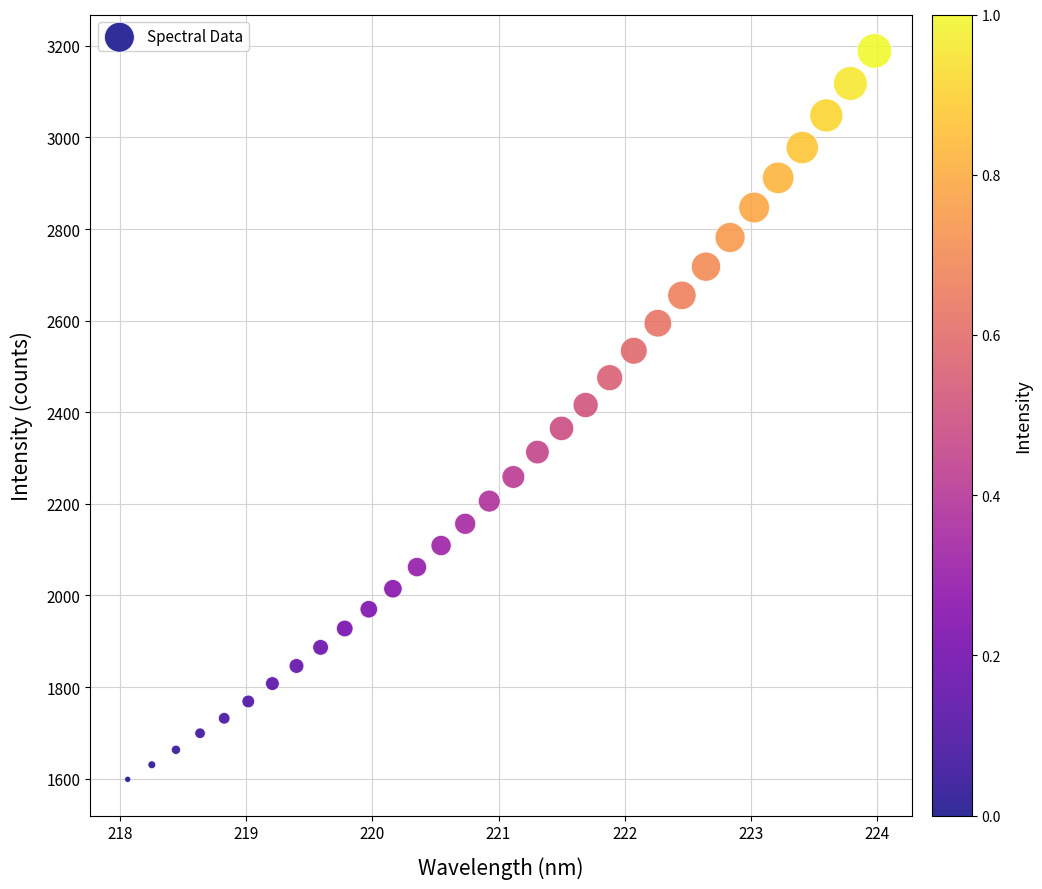

What is the range of Y values (max minus min)?

1590.3